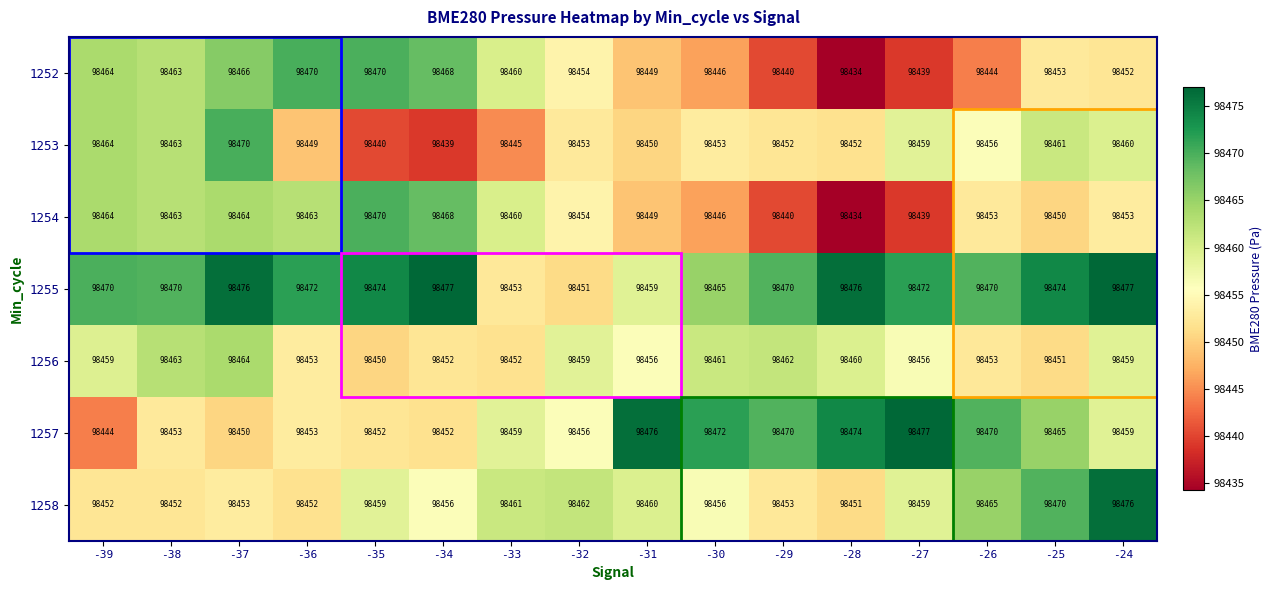

What is the maximum value shown in the chart?

98477